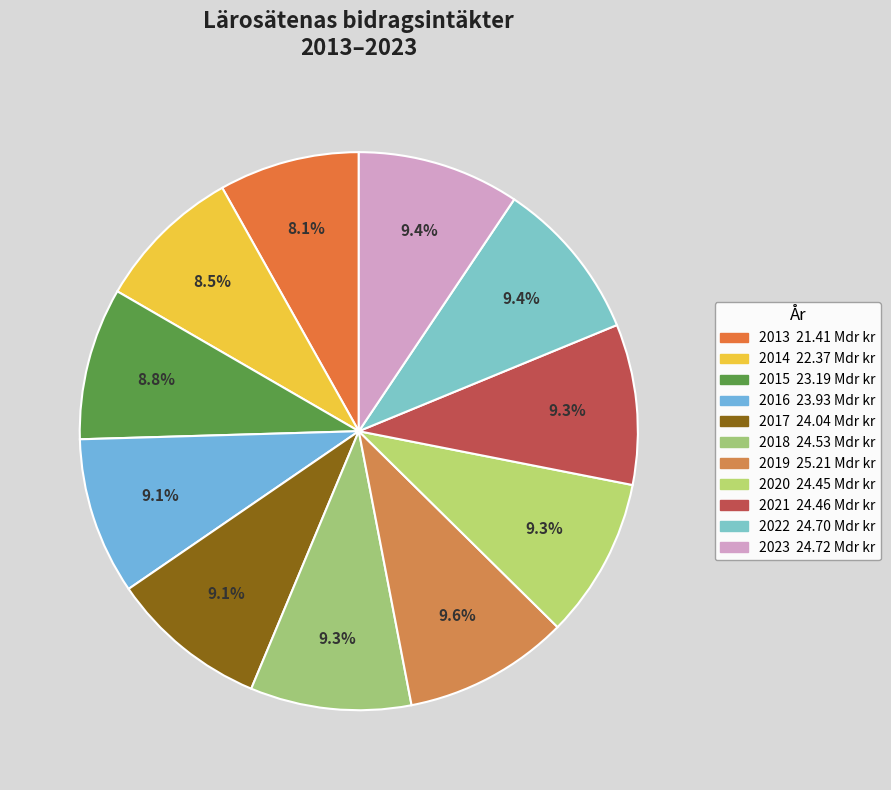

What percentage is the 2014 slice, to the nearest percent?

9%